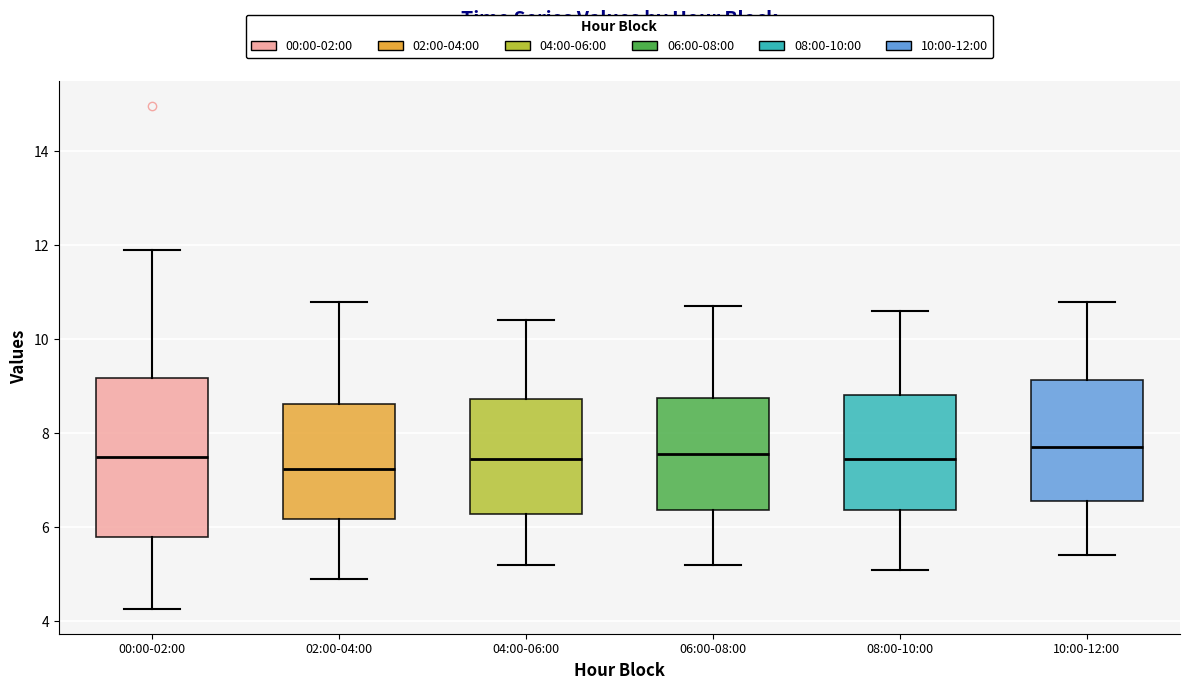

Reading left to right, transcribe this box plot: for each box, give where its median line is, the range the box spans, and where its two whiskers end, as read against the y-axis. The values are not printed on the chart, so give them approximately, as read against the axis.

00:00-02:00: median 7.6, box 5.8 to 9.2, whiskers 4.2 to 12.0
02:00-04:00: median 7.2, box 6.2 to 8.6, whiskers 5.0 to 10.8
04:00-06:00: median 7.4, box 6.2 to 8.8, whiskers 5.2 to 10.4
06:00-08:00: median 7.6, box 6.4 to 8.8, whiskers 5.2 to 10.8
08:00-10:00: median 7.4, box 6.4 to 8.8, whiskers 5.2 to 10.6
10:00-12:00: median 7.8, box 6.6 to 9.2, whiskers 5.4 to 10.8